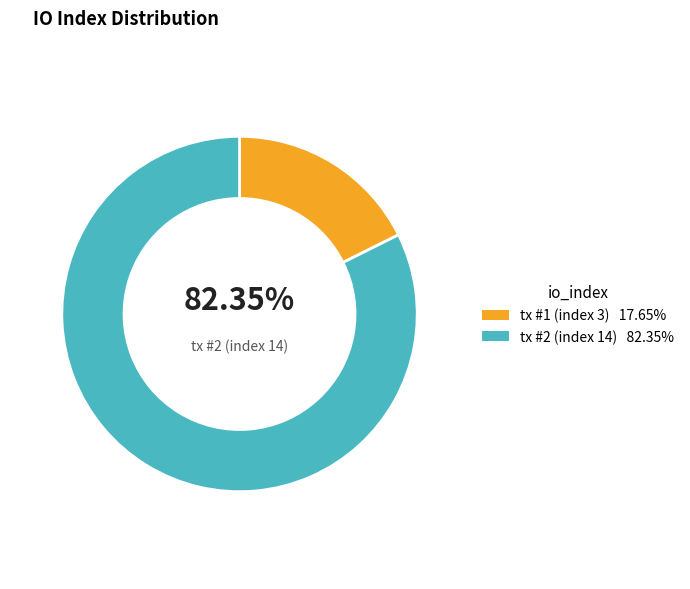

Count the number of slices in the pie.

2